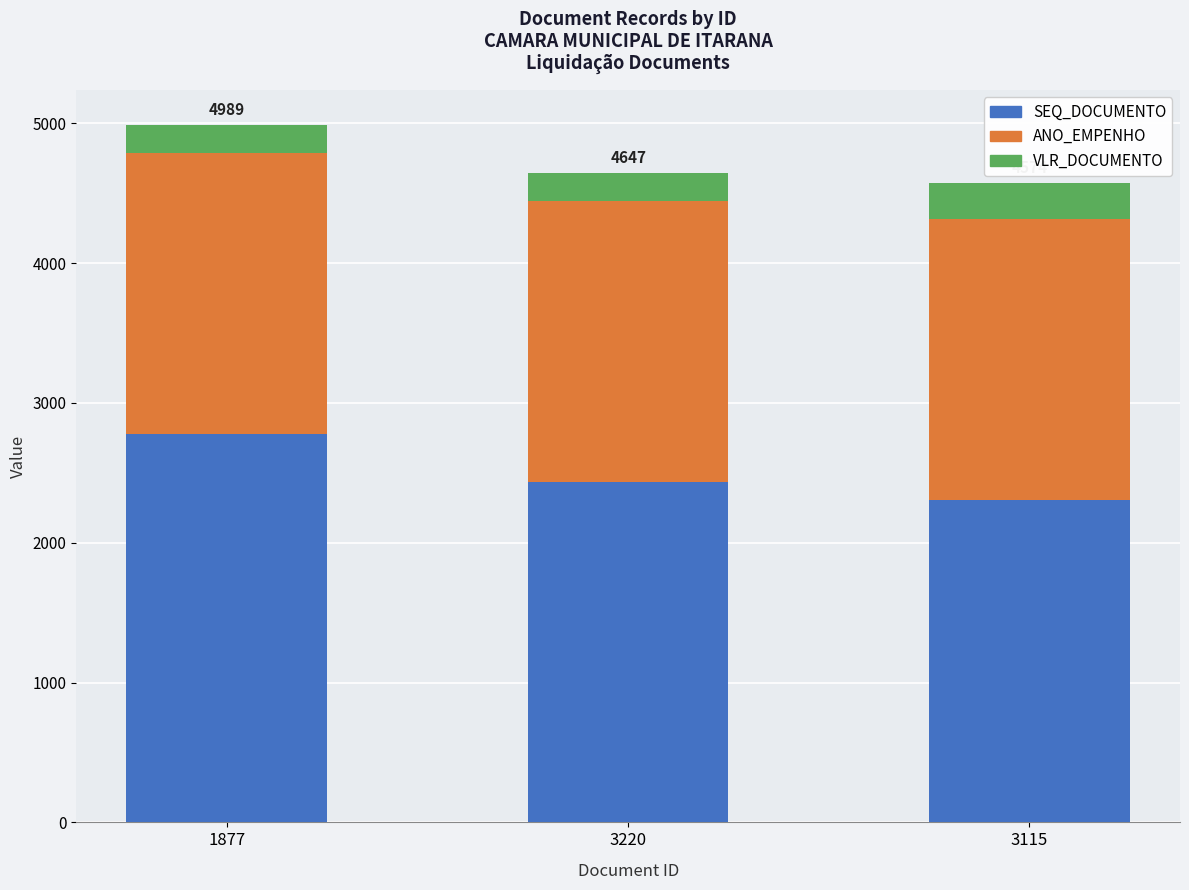

Reading right to left, transcribe the values for SEQ_DOCUMENTO.

3115=2302	3220=2435	1877=2775